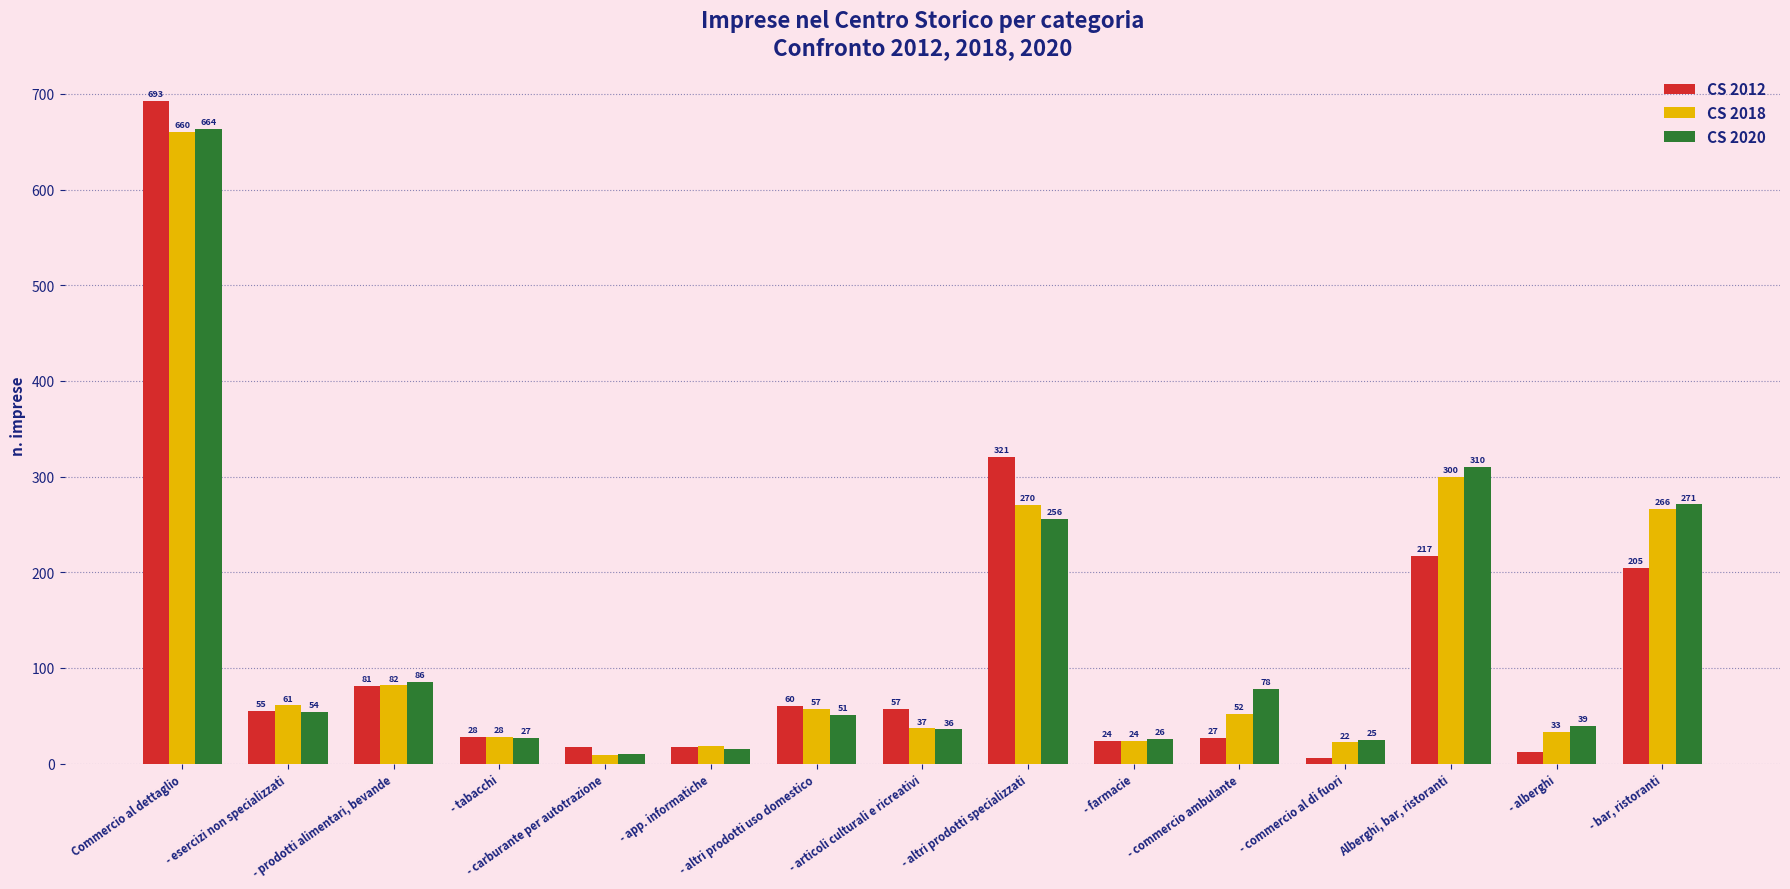

What is the difference between the maximum and minimum values in the CS 2020 series?

653.5